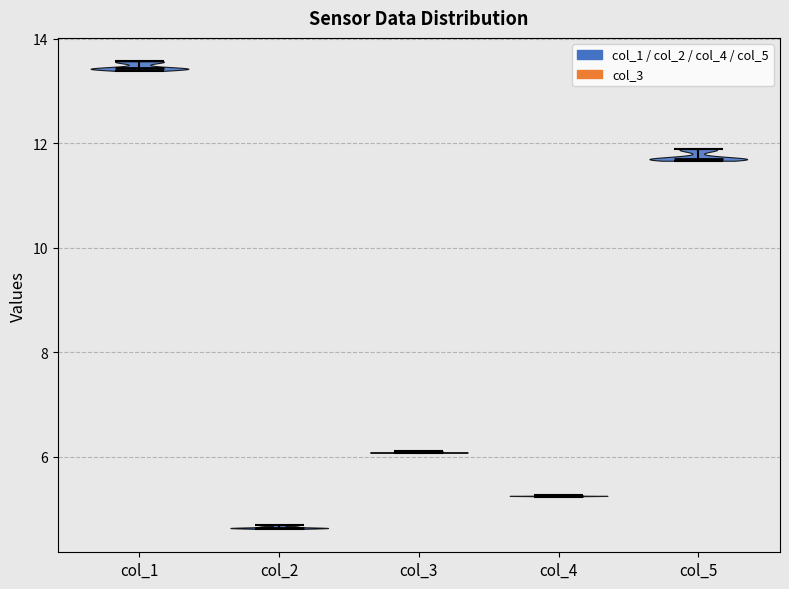

Which violin has the highest median line?

col_1